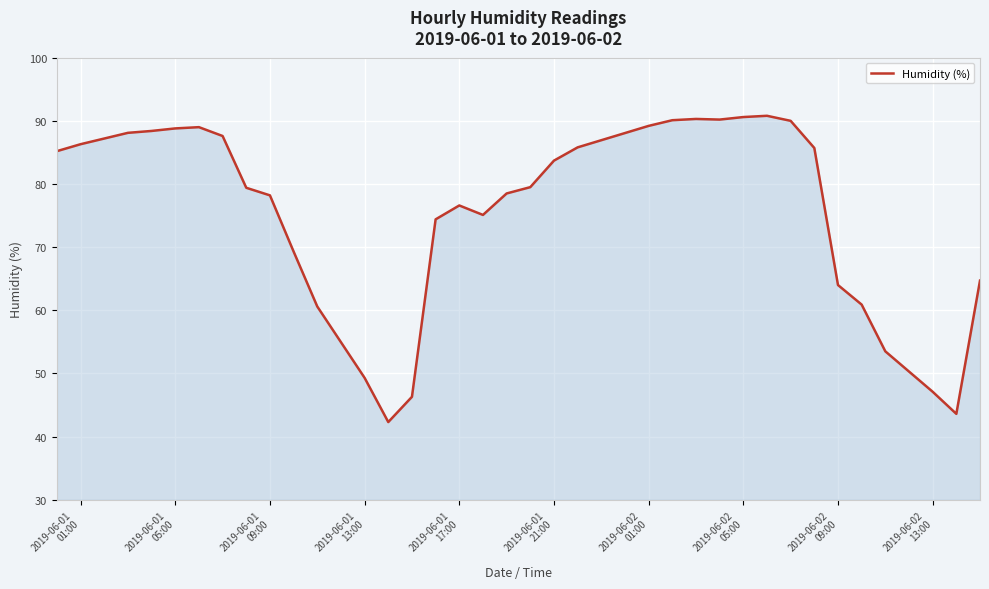

What is the maximum value shown in the chart?

90.8